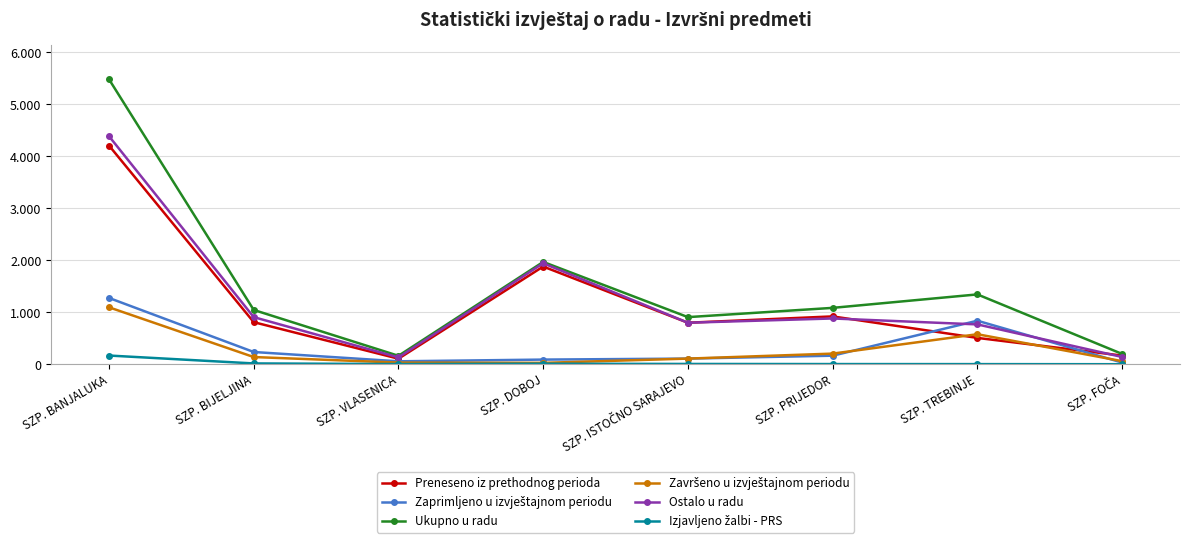

Does the chart have visible grid lines?

Yes